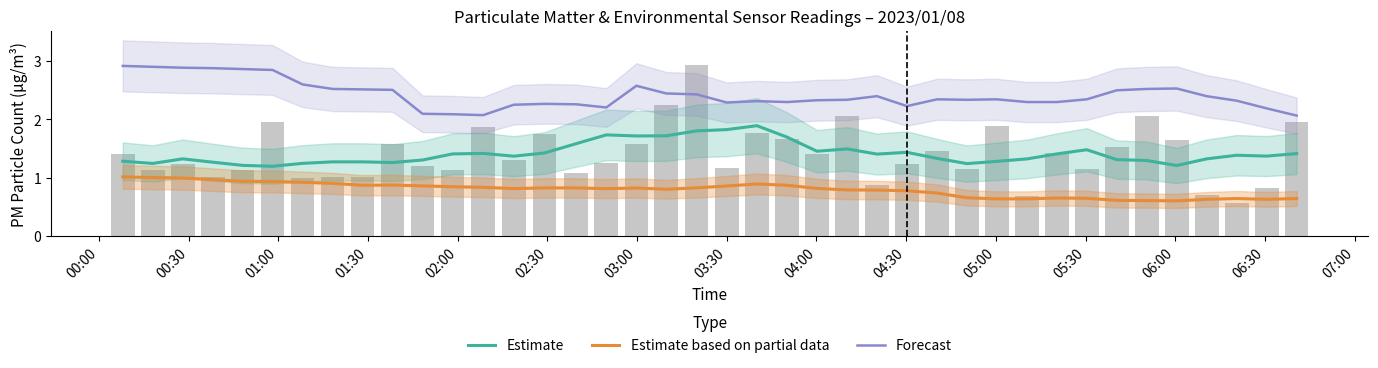

True or false: Forecast has a value of 3.7 at 20.

False